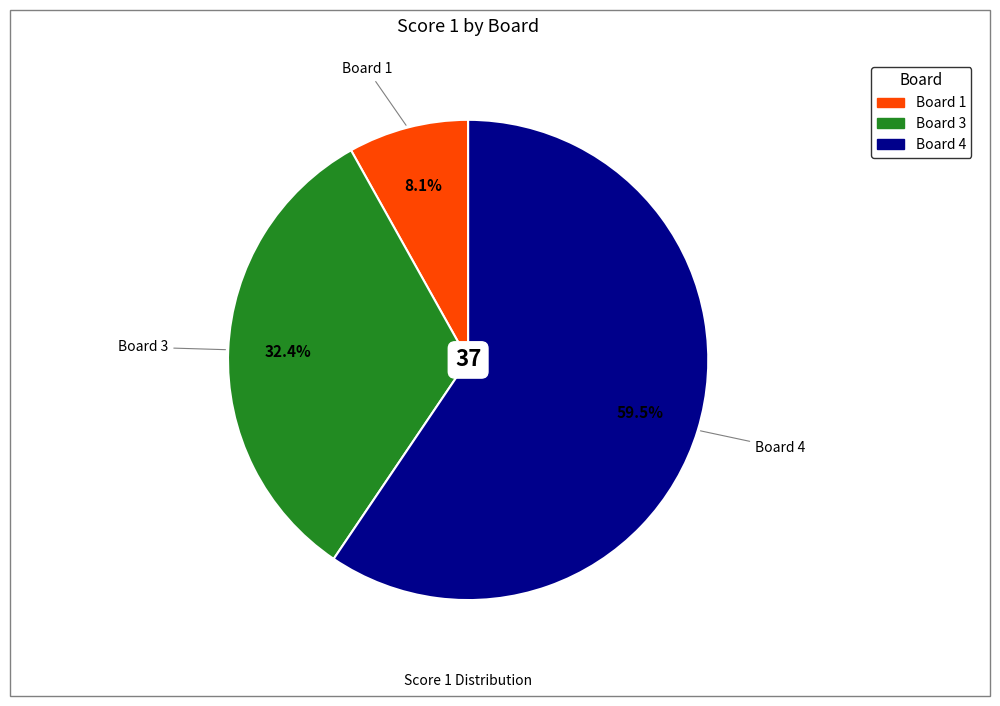

Does any single category account for the majority?

Yes